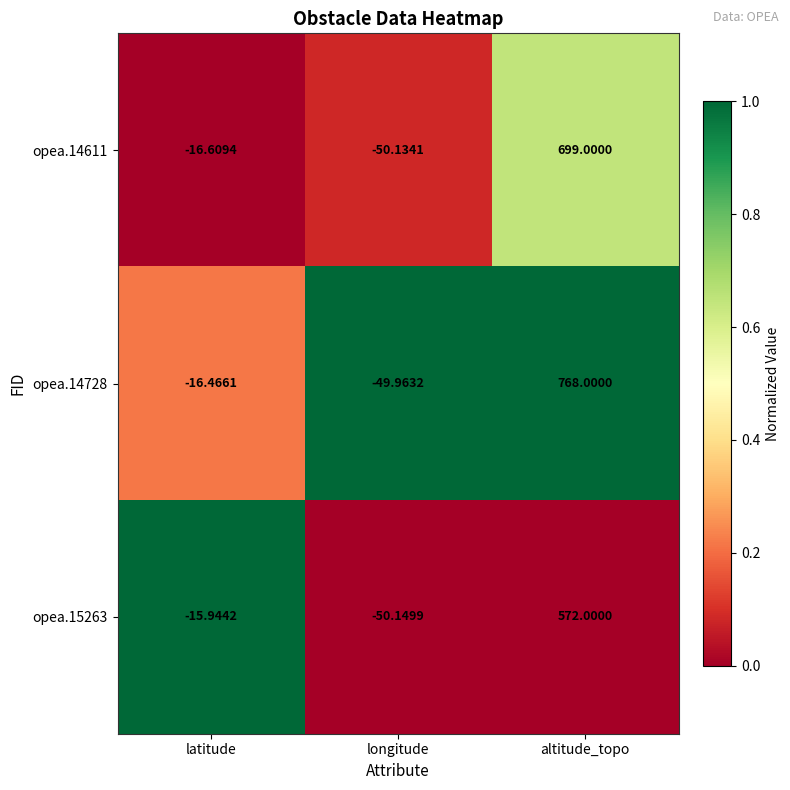

At which label does opea.14728 first exceed -16?

altitude_topo